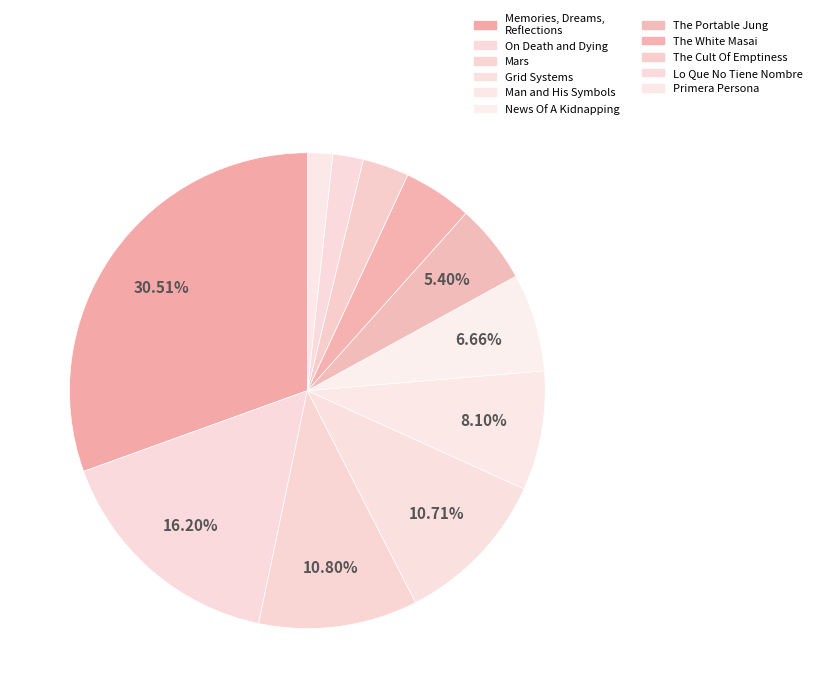

Which slice is the largest?

Memories, Dreams, Reflections